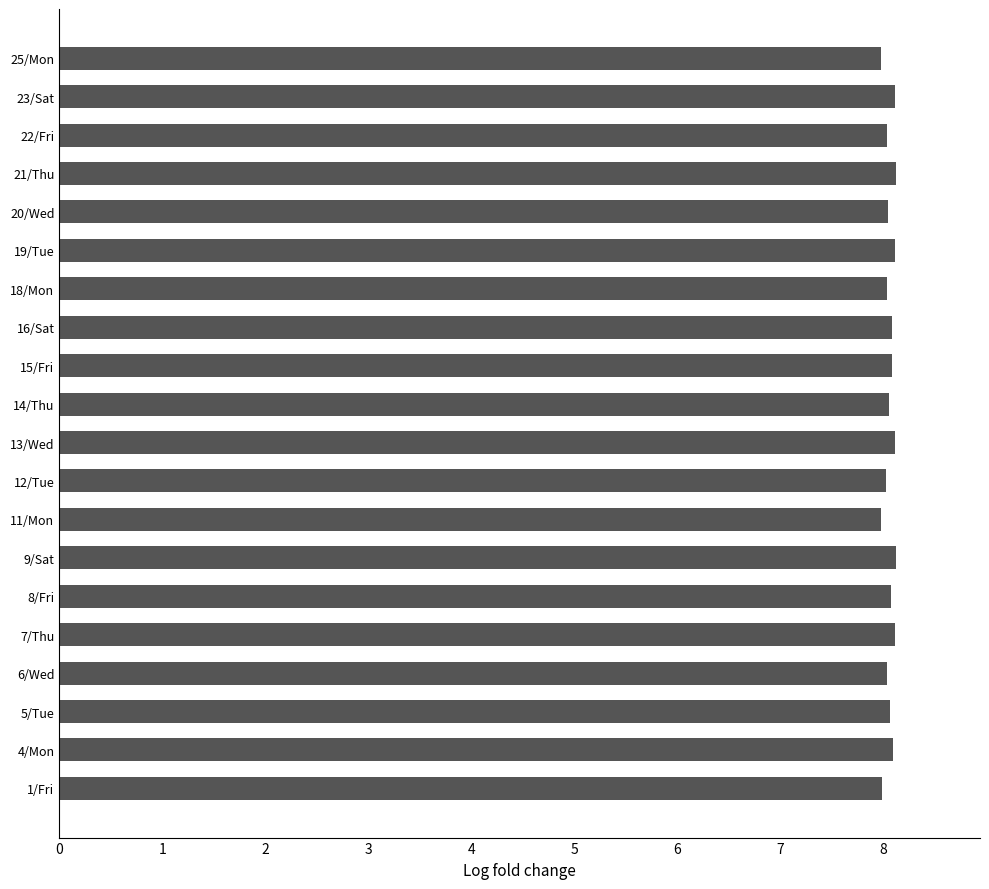

Count the number of data series in this chart.

1